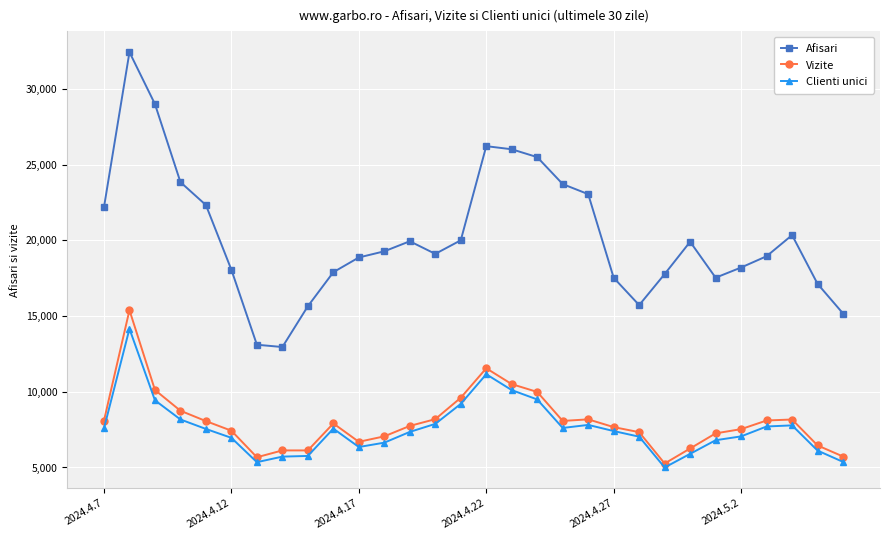

What is the difference between the maximum and minimum values in the Vizite series?

10127